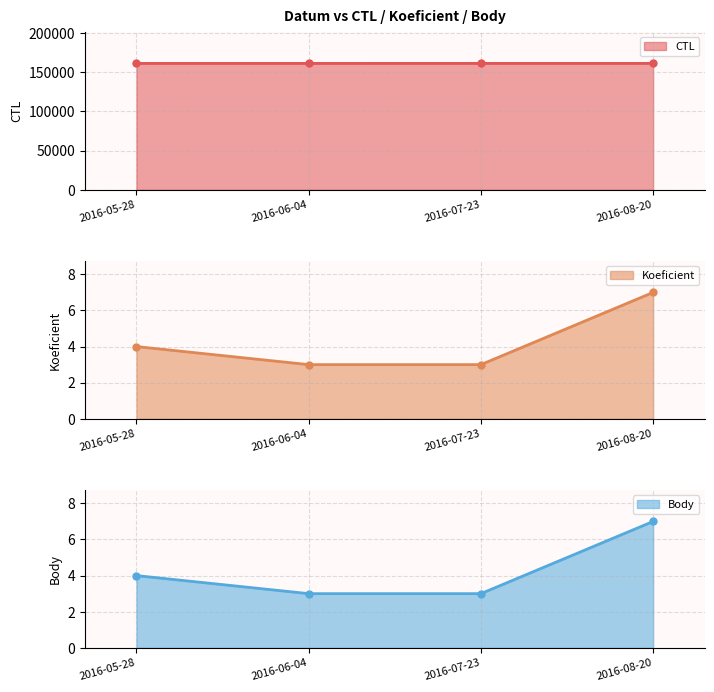

Is it true that Koeficient equals 3 at 2016-06-04?

True